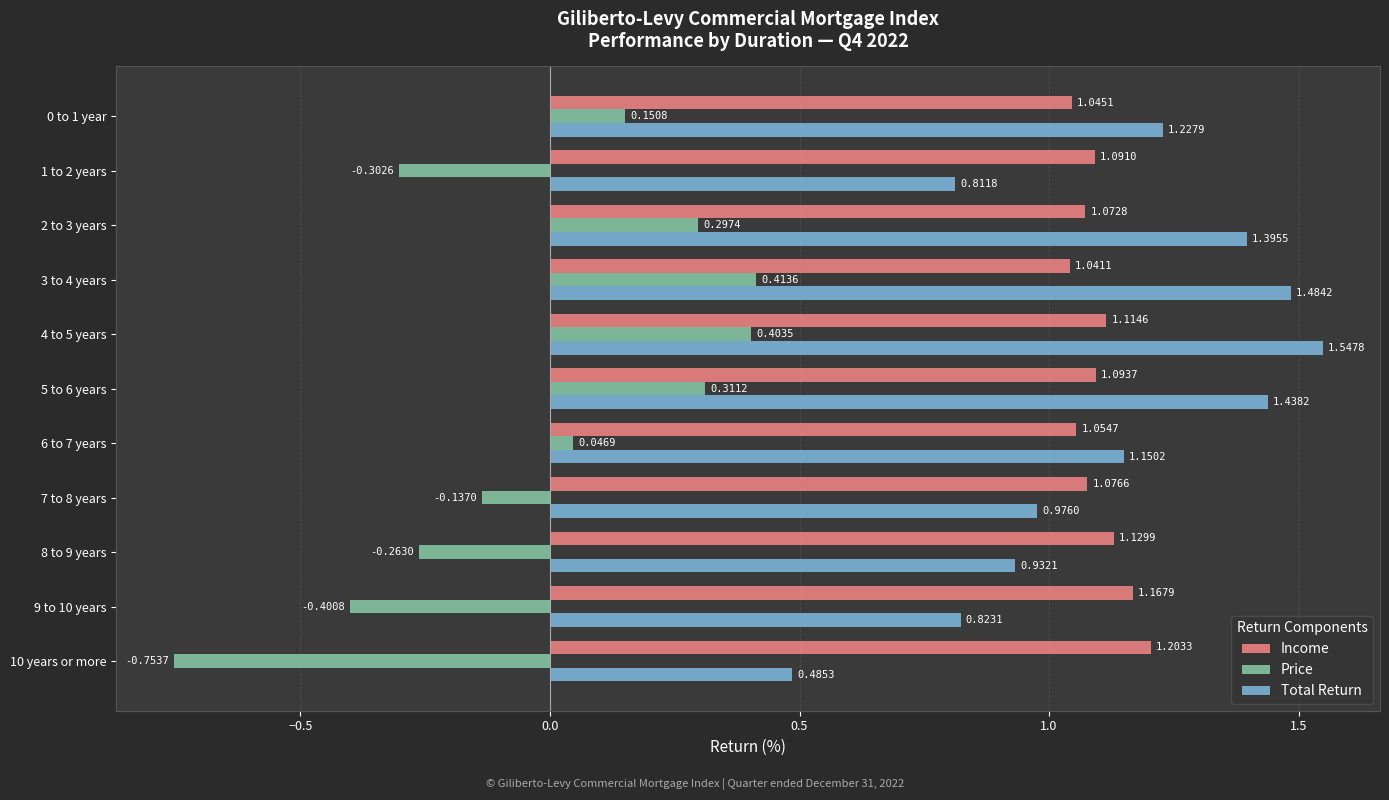

Is the value of Price at 0 to 1 year greater than the value of Total Return at 3 to 4 years?

No